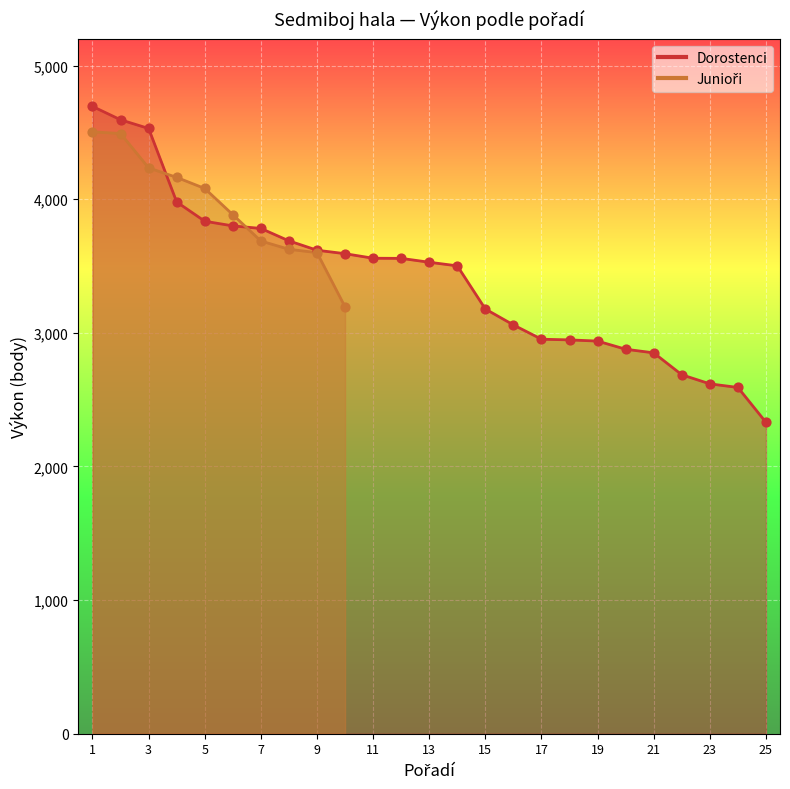

Approximately how many times larger is the value at 2 compared to 7?

1.2